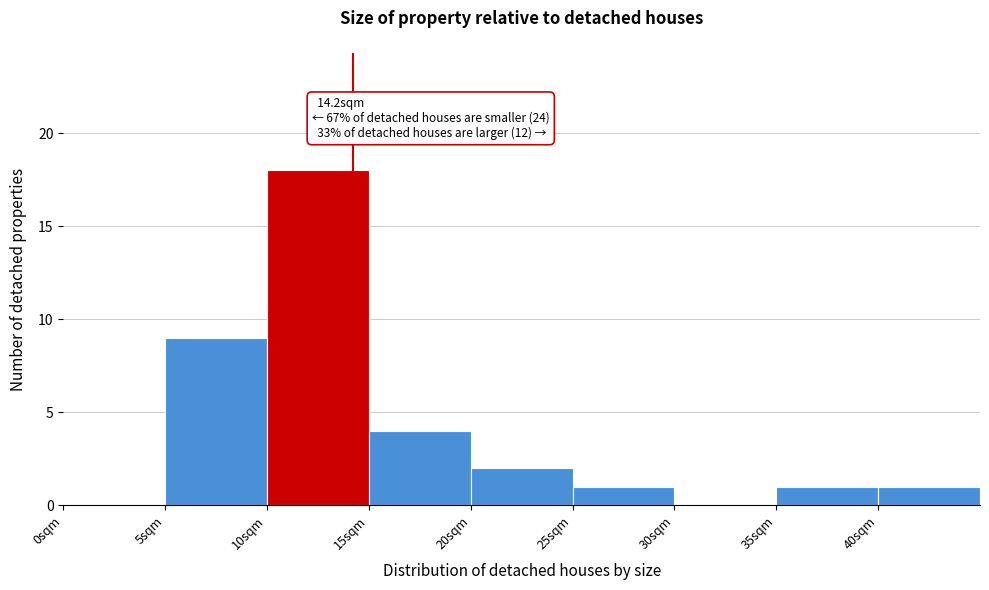

Over which range of the x-axis is the bar tallest?

10 to 15